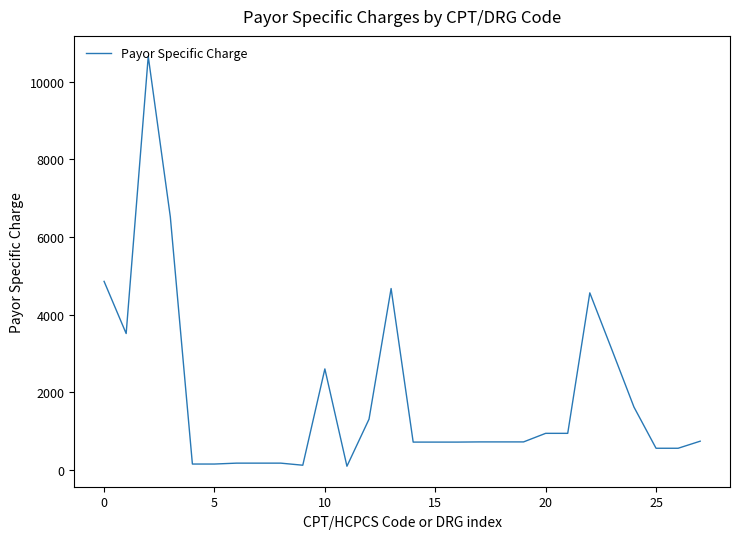

What is the greatest value displayed?

10647.0